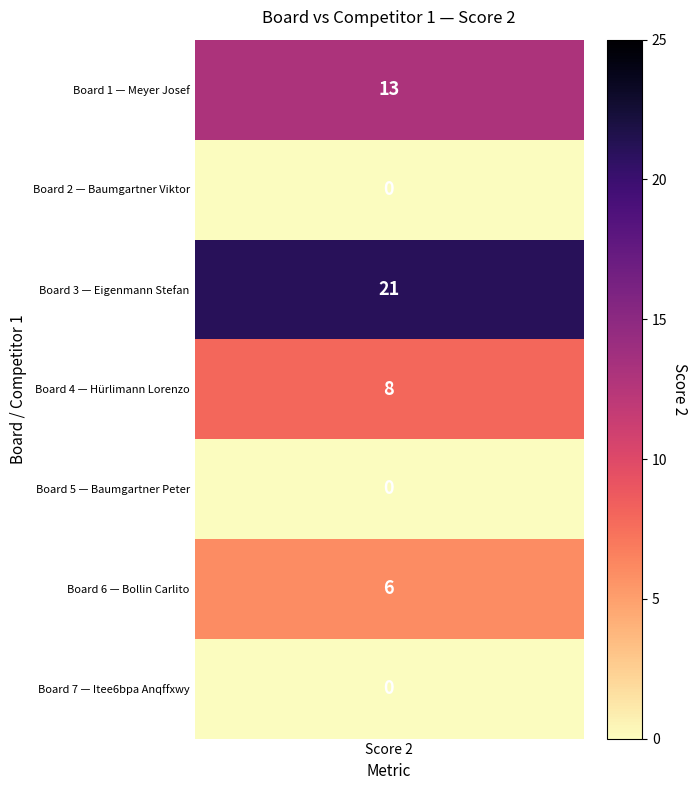

What is the maximum value shown in the chart?

21